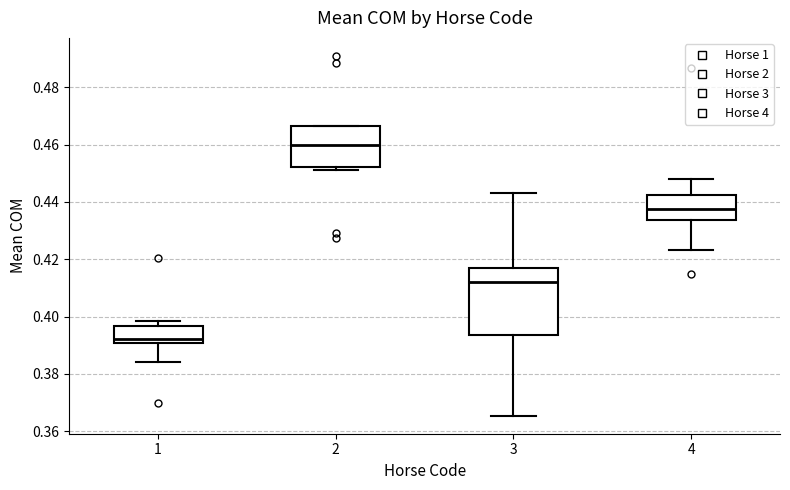

Which box has the highest median line?

2